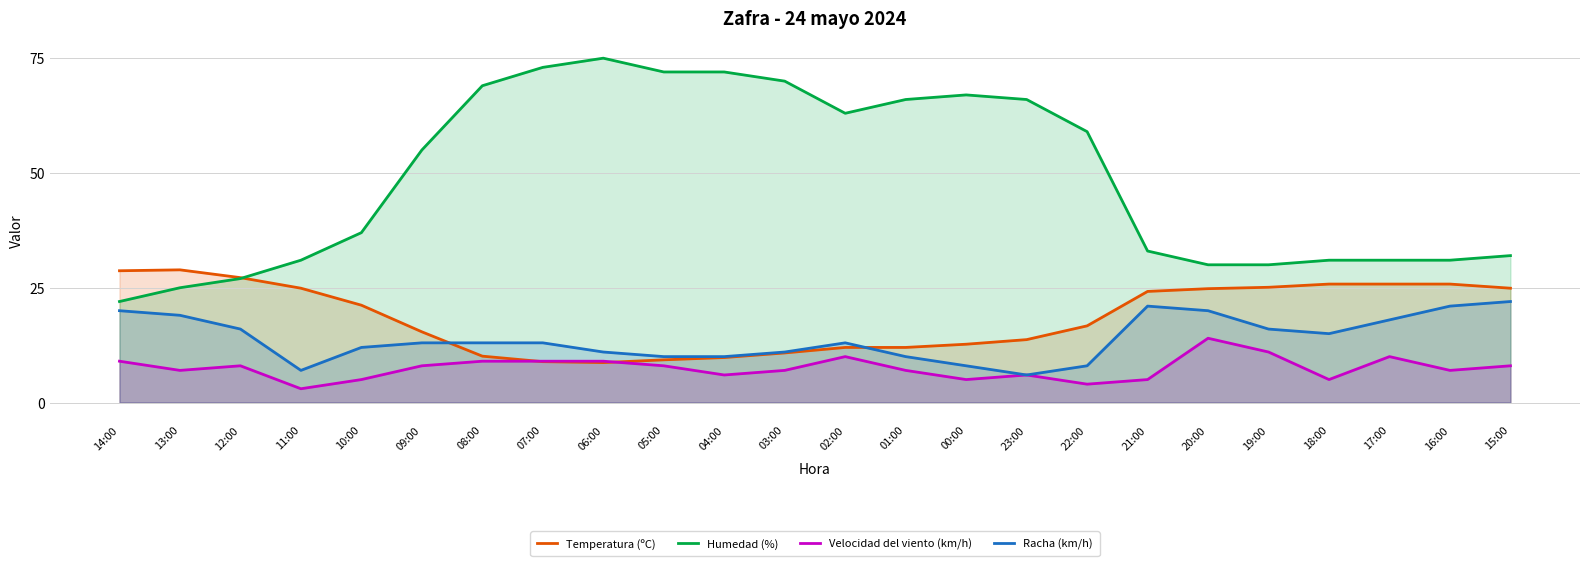

What is the label of the 22nd point from the left?

17:00